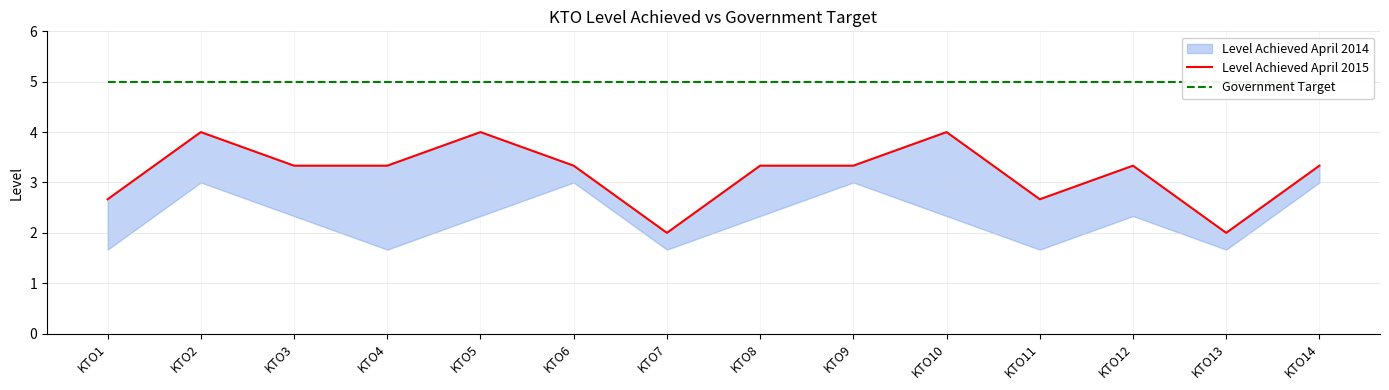

Reading left to right, extract all data points from this chart.

Level Achieved April 2015: 2.7	4.0	3.3	3.3	4.0	3.3	2.0	3.3	3.3	4.0	2.7	3.3	2.0	3.3
Government Target: 5.0	5.0	5.0	5.0	5.0	5.0	5.0	5.0	5.0	5.0	5.0	5.0	5.0	5.0